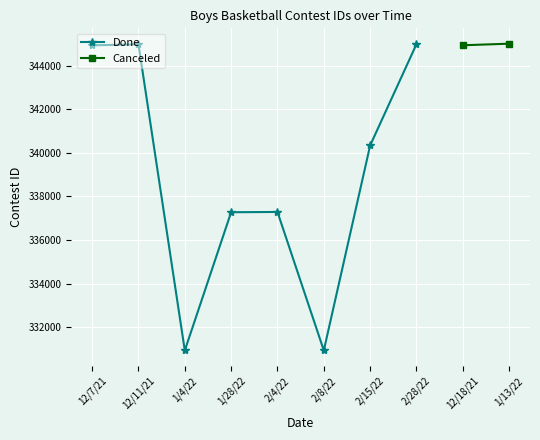

Which label corresponds to the largest value in the chart?

2/28/22